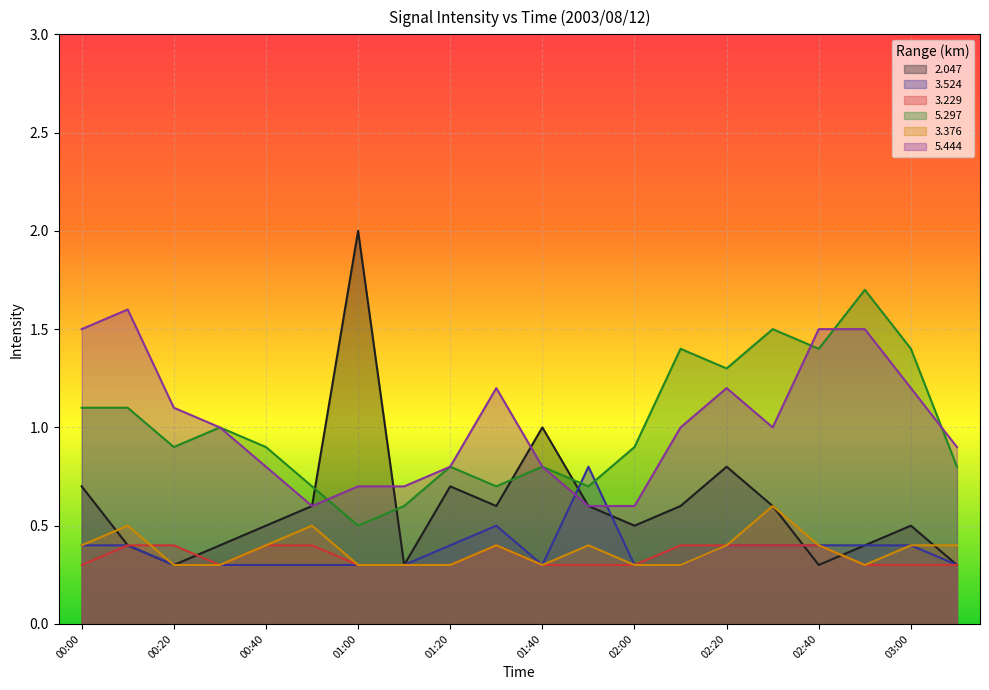

At which category does the chart reach its peak across all series?

01:00